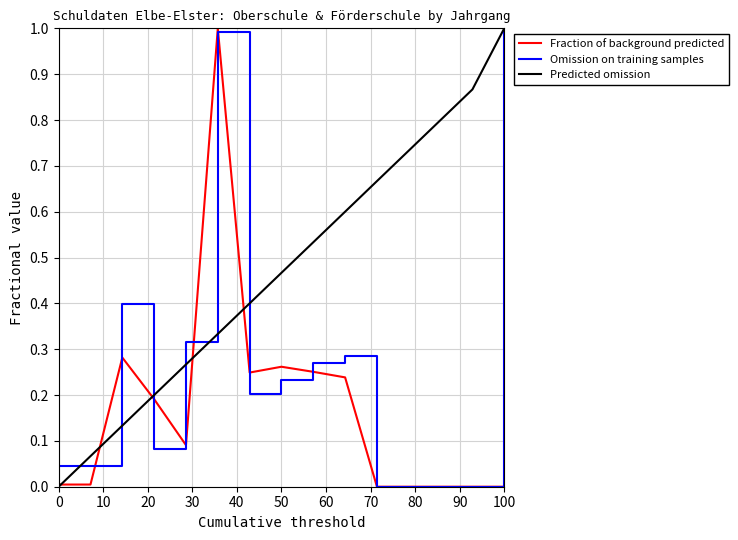

Which series has the largest total across all categories?

Predicted omission